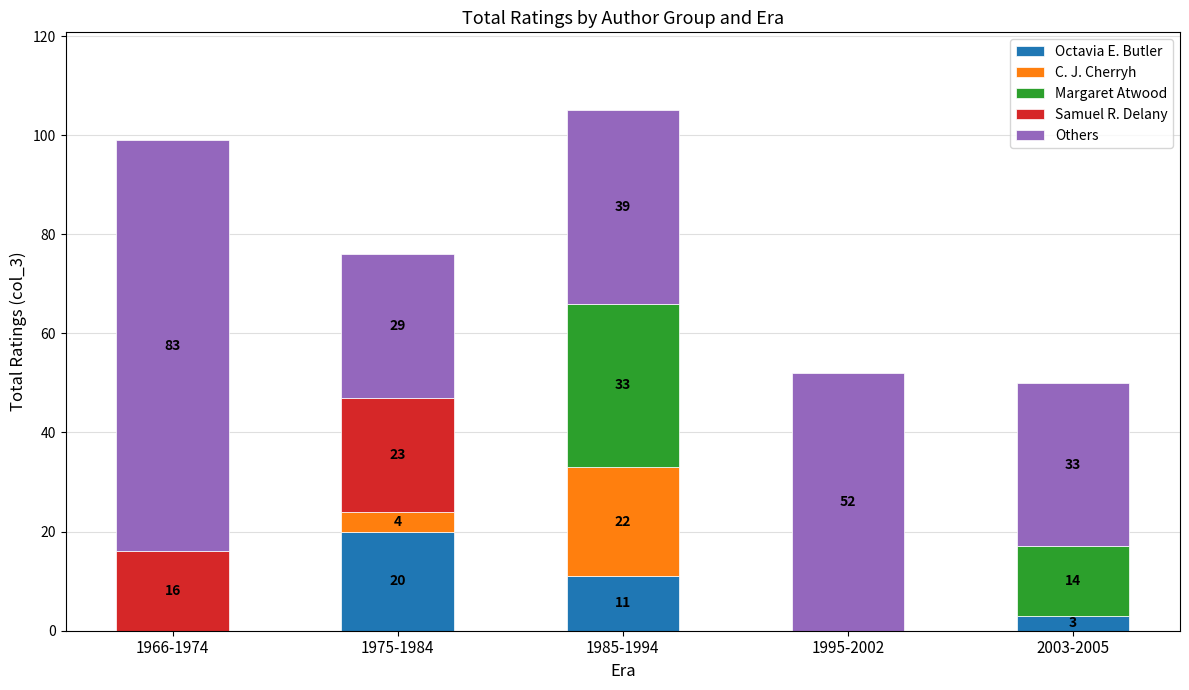

Reading left to right, what are the values for Octavia E. Butler?

1966-1974=0	1975-1984=20	1985-1994=11	1995-2002=0	2003-2005=3